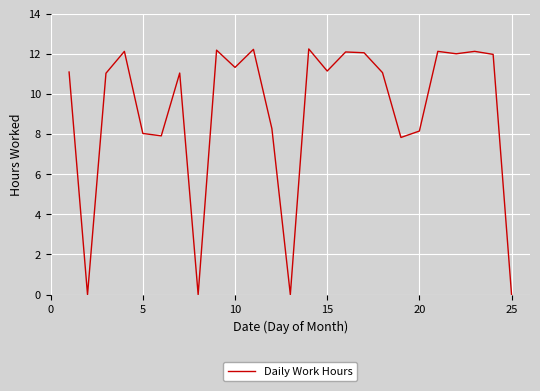

What is the difference between the maximum and minimum values?

12.2